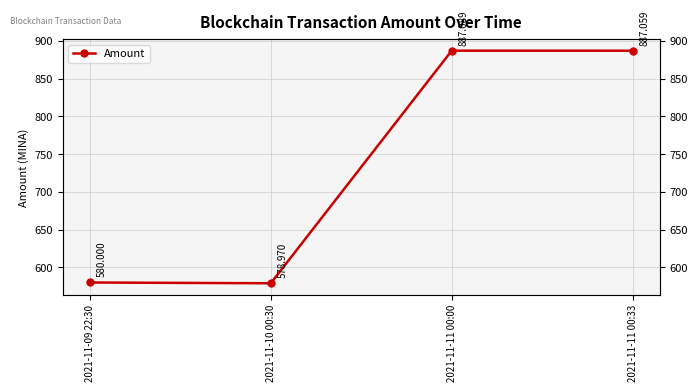

Reading left to right, extract all data points from this chart.

2021-11-09 22:30=580.0	2021-11-10 00:30=579.0	2021-11-11 00:00=887.1	2021-11-11 00:33=887.1